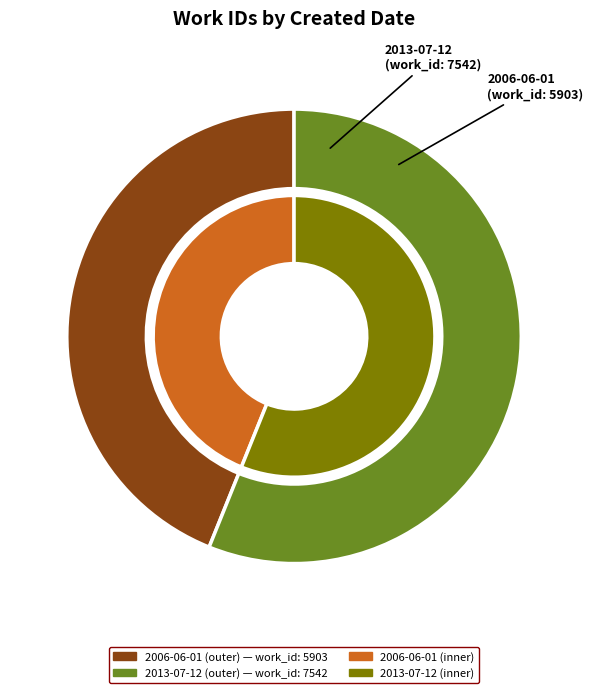

Is it true that 2006-06-01 is 50% of the pie?

False